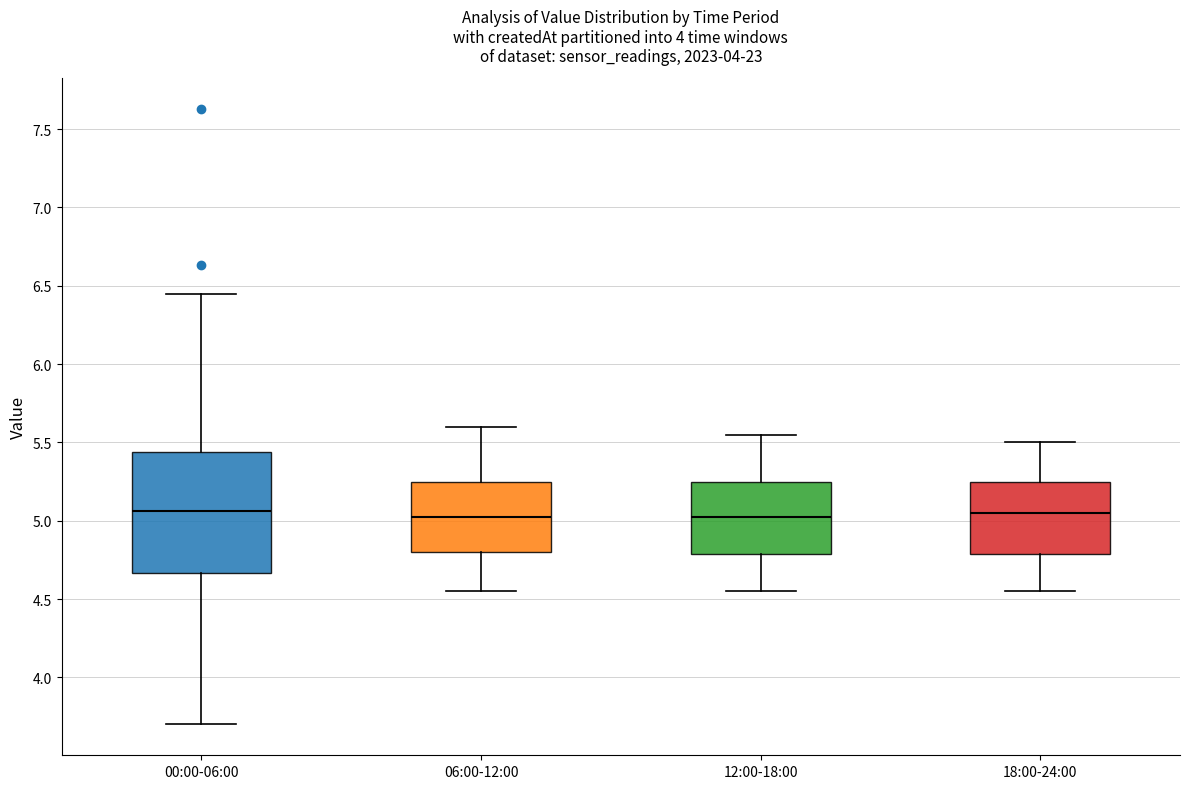

Where is the upper edge of the box for 12:00-18:00 on the y-axis? The values are not printed on the chart, so give them approximately, as read against the axis.

5.25